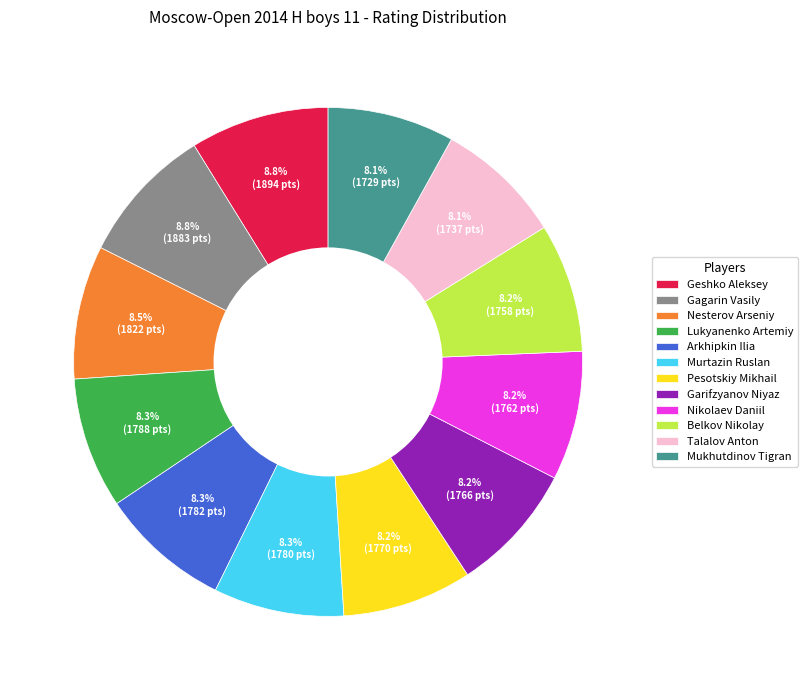

What percentage do Lukyanenko Artemiy and Murtazin Ruslan together represent?

16.6%